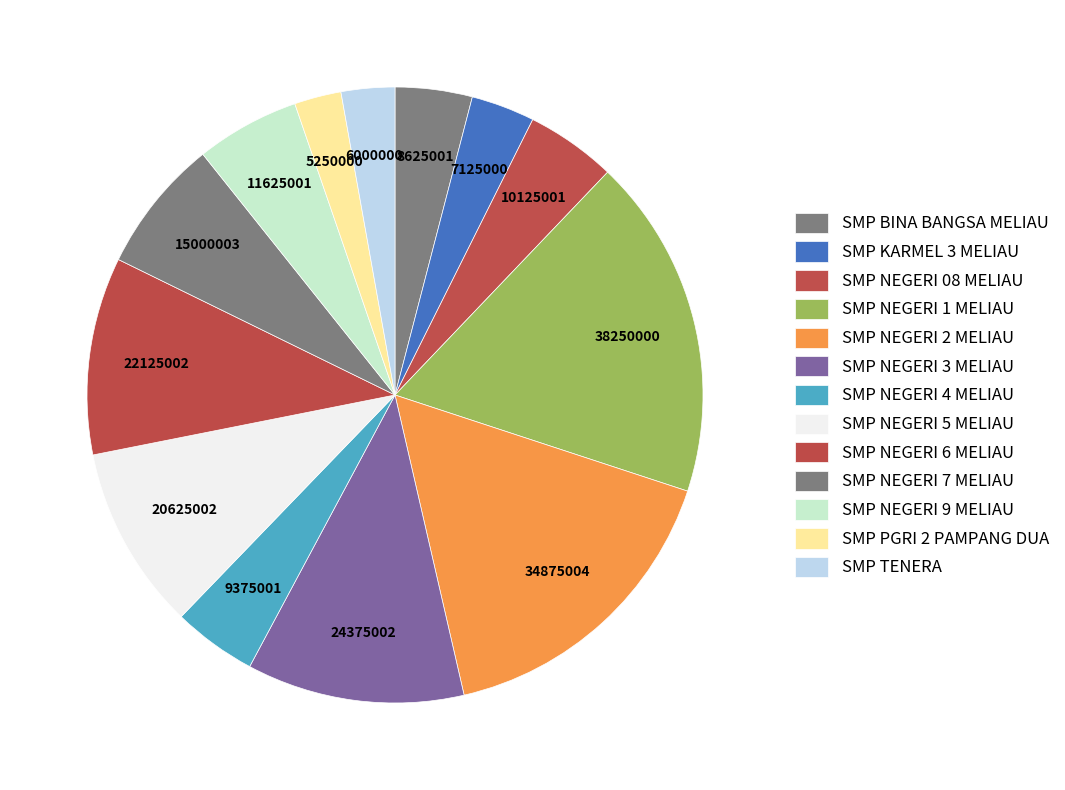

How many slices are in this pie chart?

13